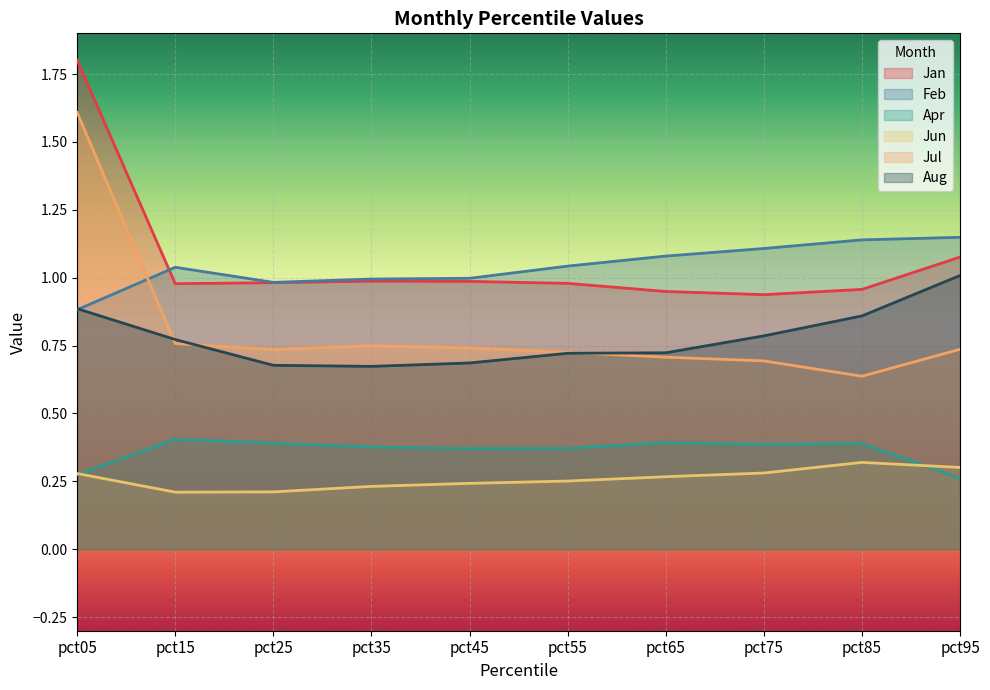

Does the chart display data point markers on the line(s)?

No